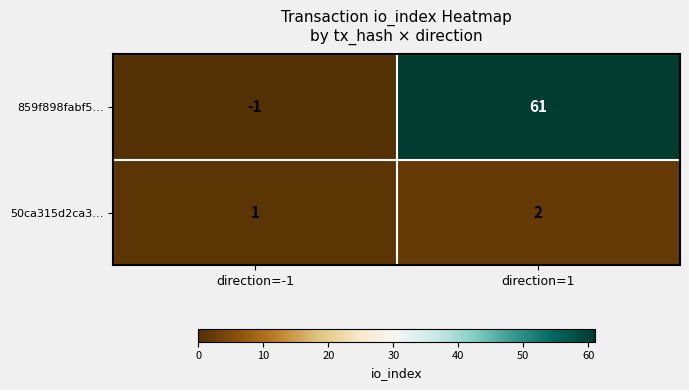

What is the total value across all series at direction=1?

63